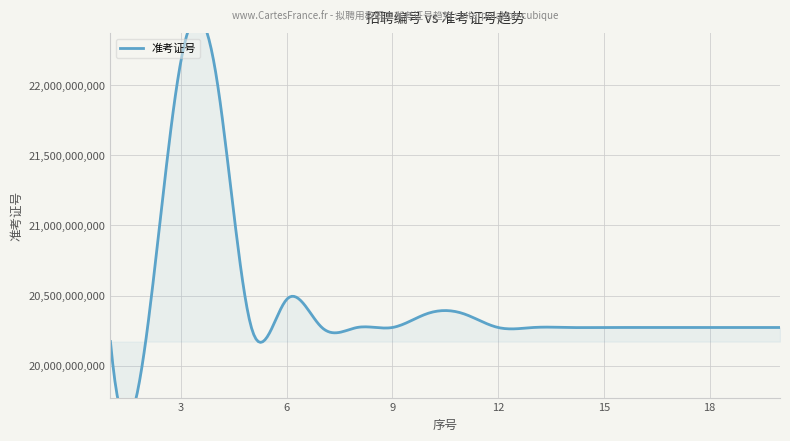

How many interior local peaks (higher than both neighbors) does the data have?

6